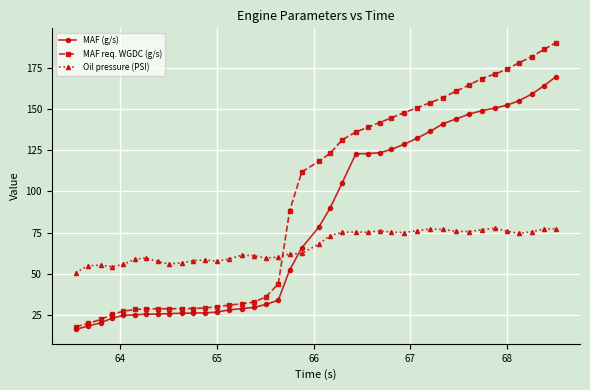

What is the smallest value displayed?

16.2